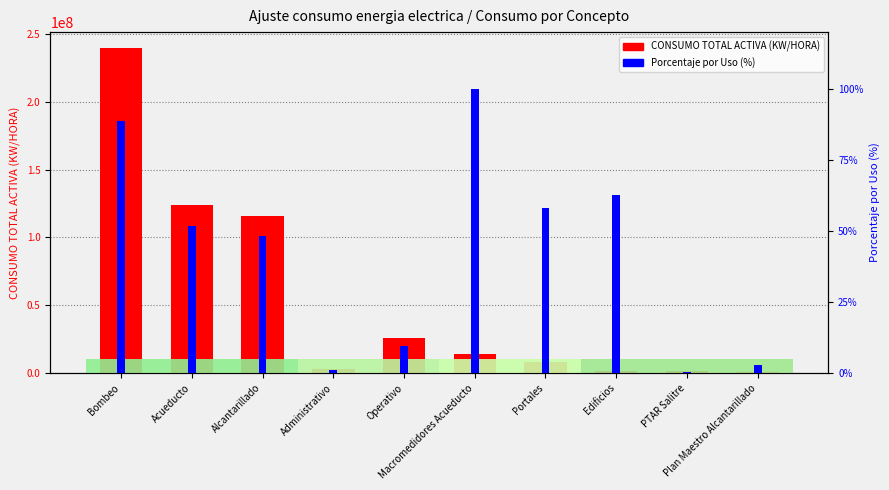

At how many categories does at least one series exceed 146588448?

1